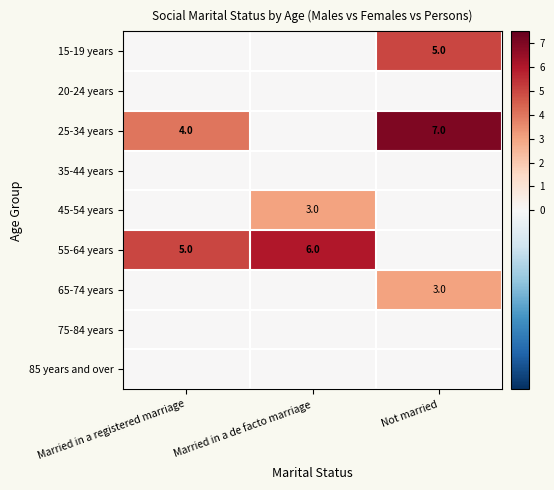

What is the difference between the maximum and minimum values in the 45-54 years series?

3